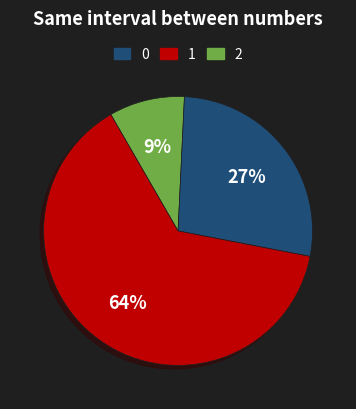

How many slices are in this pie chart?

3